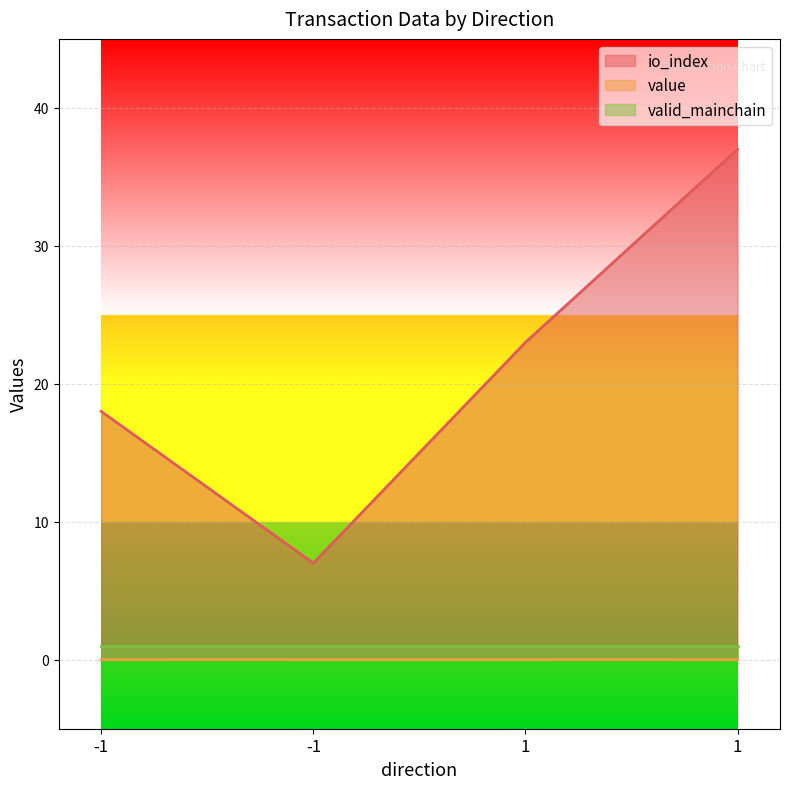

What is the spread (max minus min) of values at -1?

18.0